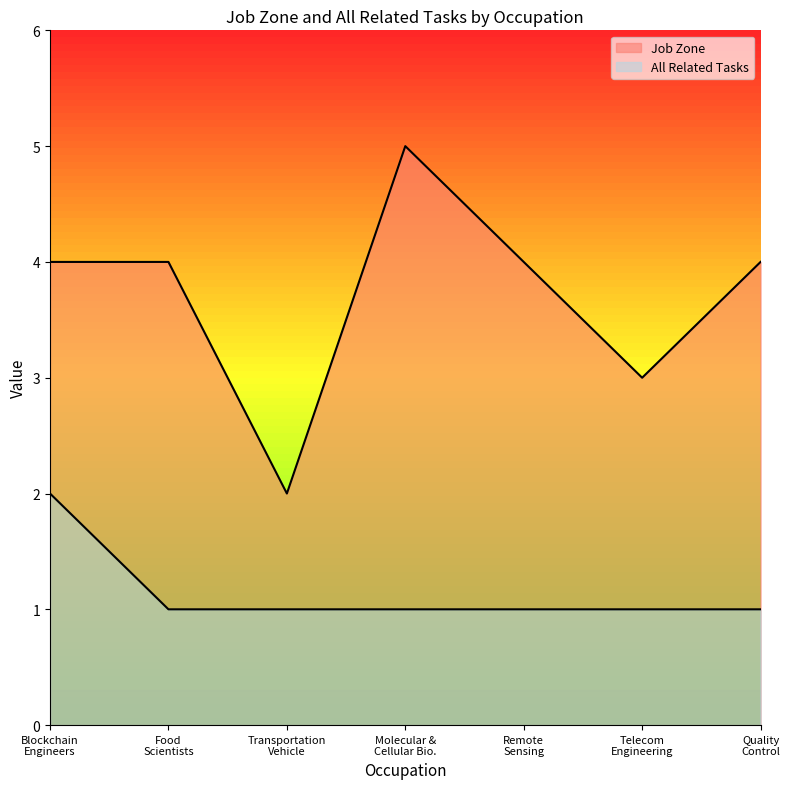

Which series has the widest spread of values?

Job Zone